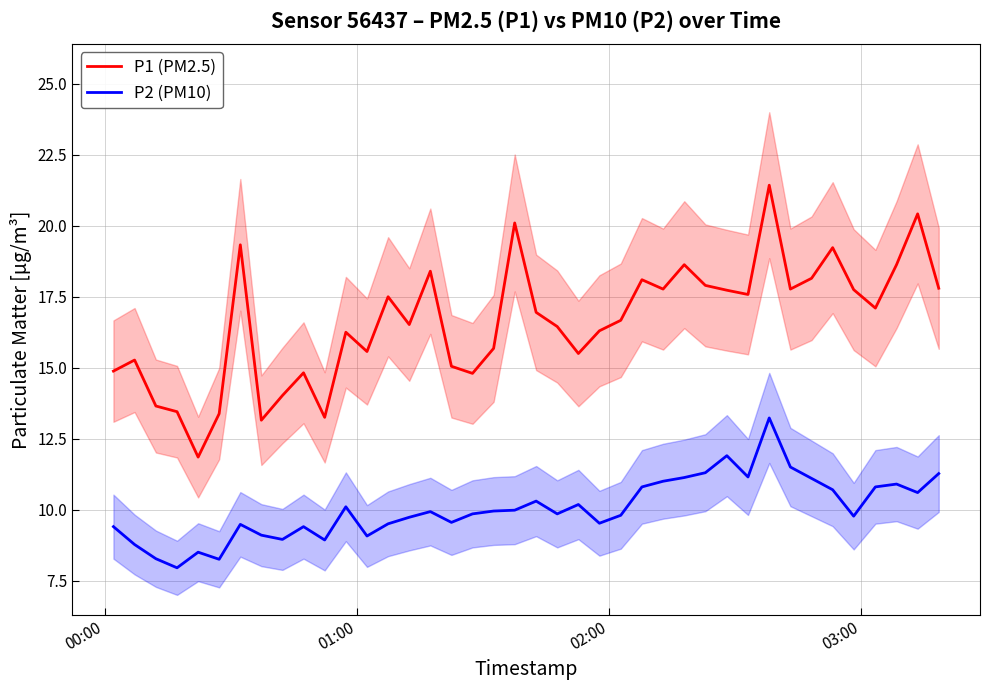

How many series are shown in this chart?

2